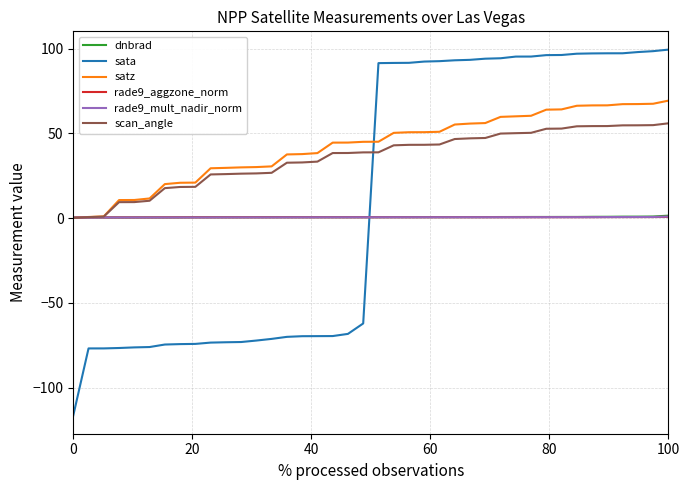

True or false: sata and dnbrad intersect in this chart.

True